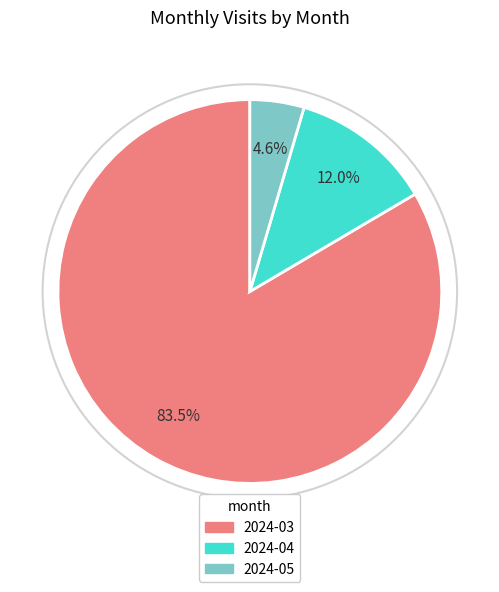

Is 2024-03 the majority of the pie?

Yes